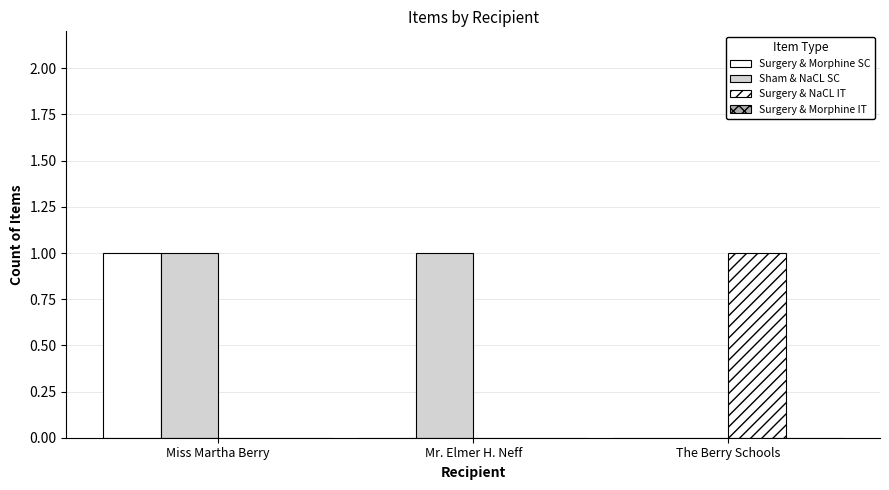

What is the difference between the Sham & NaCL SC values at Miss Martha Berry and The Berry Schools?

1